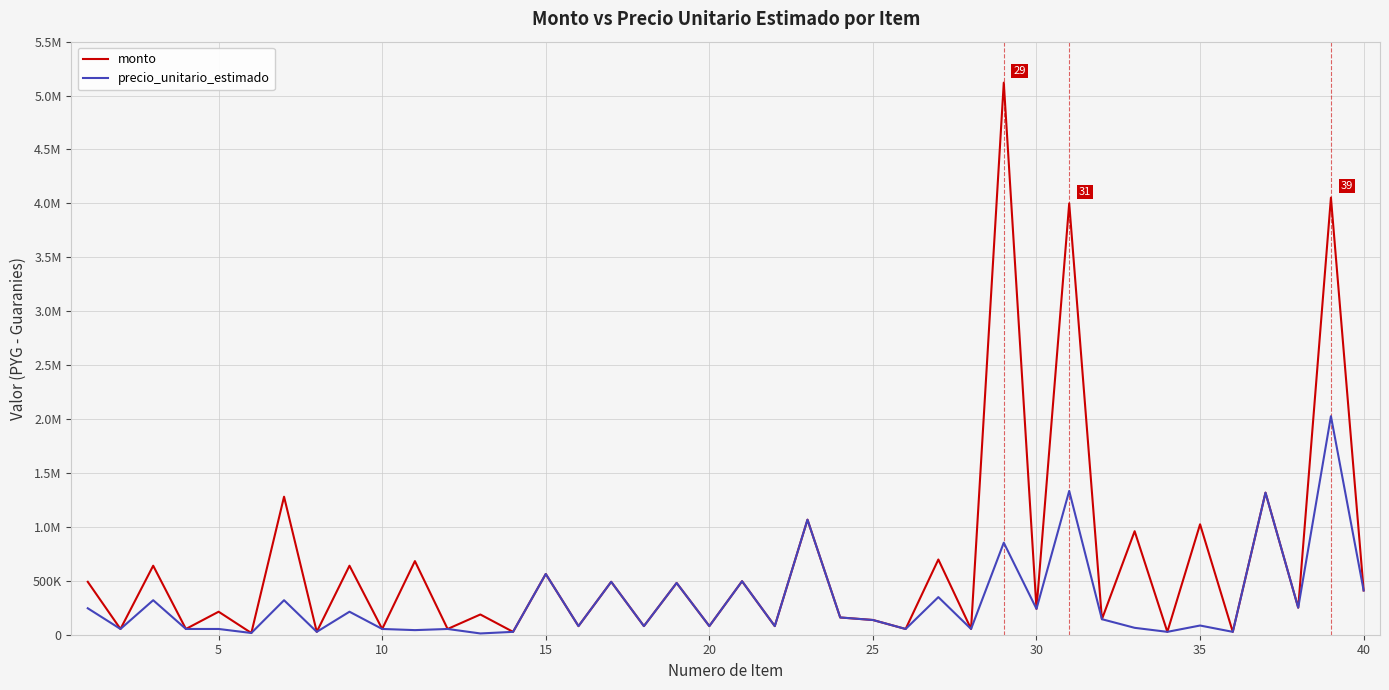

Does the chart have visible grid lines?

Yes